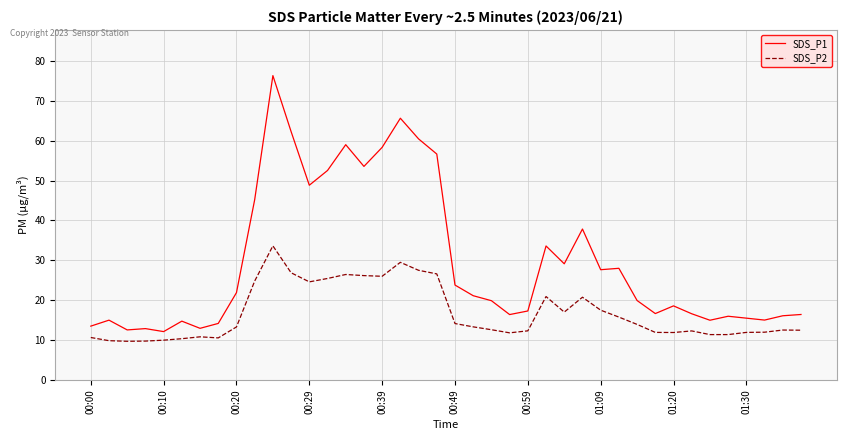

Rank the series by their average value, from highest to lowest.

SDS_P1, SDS_P2